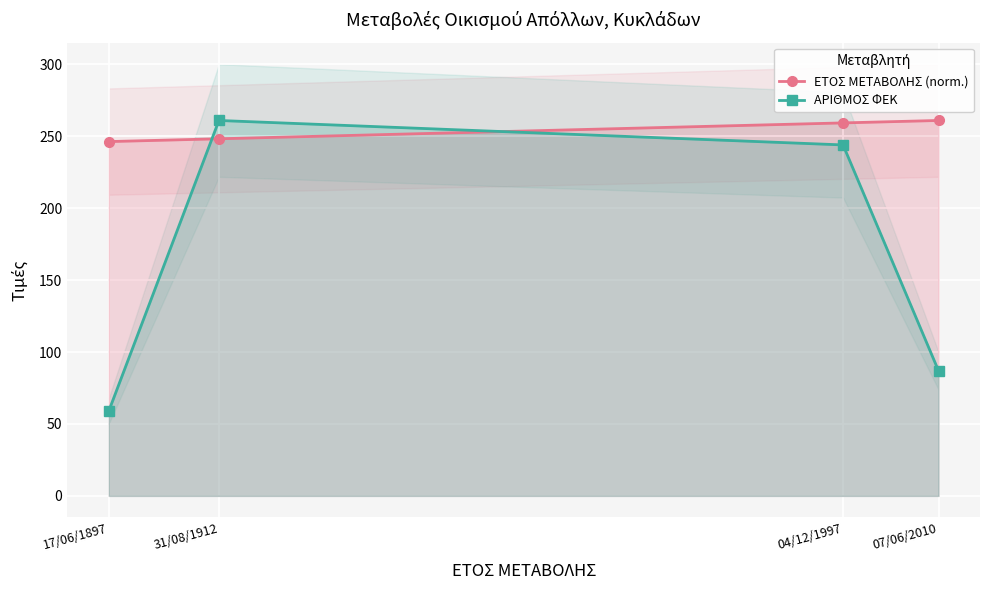

Which series has the largest range (max minus min)?

ΑΡΙΘΜΟΣ ΦΕΚ